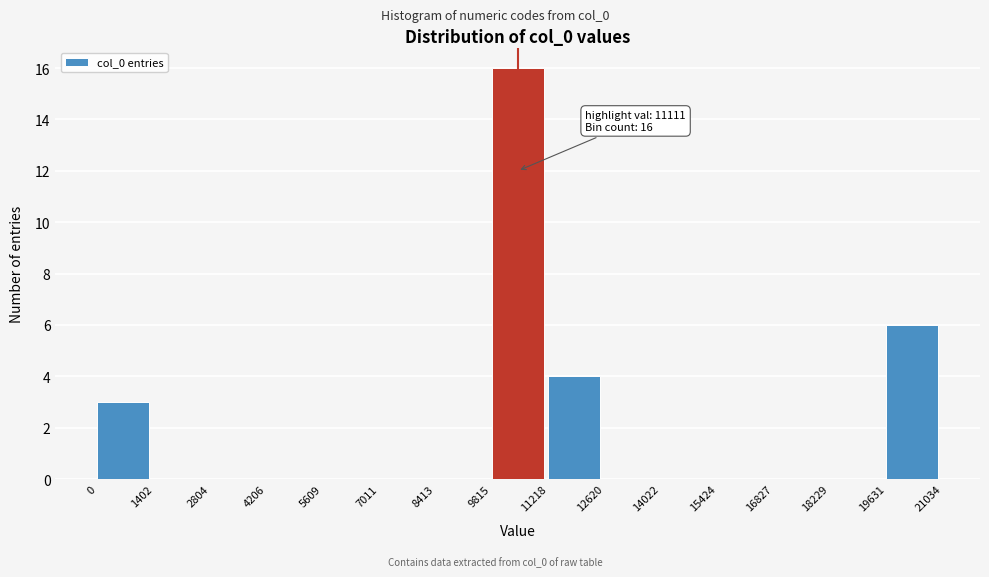

Over which range of the x-axis is the bar tallest?

9815 to 11218